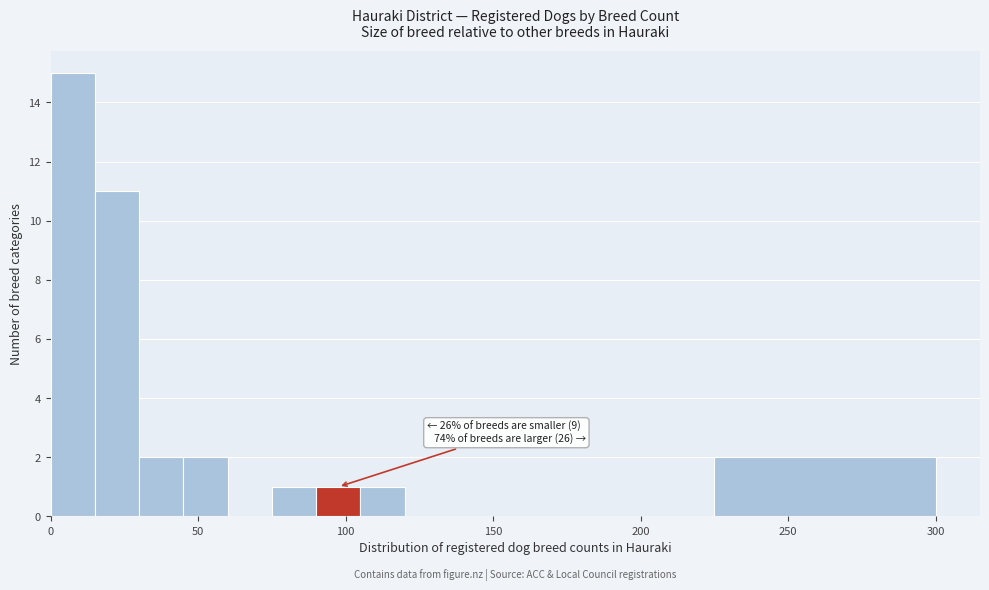

Around what value on the x-axis is the tallest bar? Give the approximate position of its centre, as read against the axis.

10